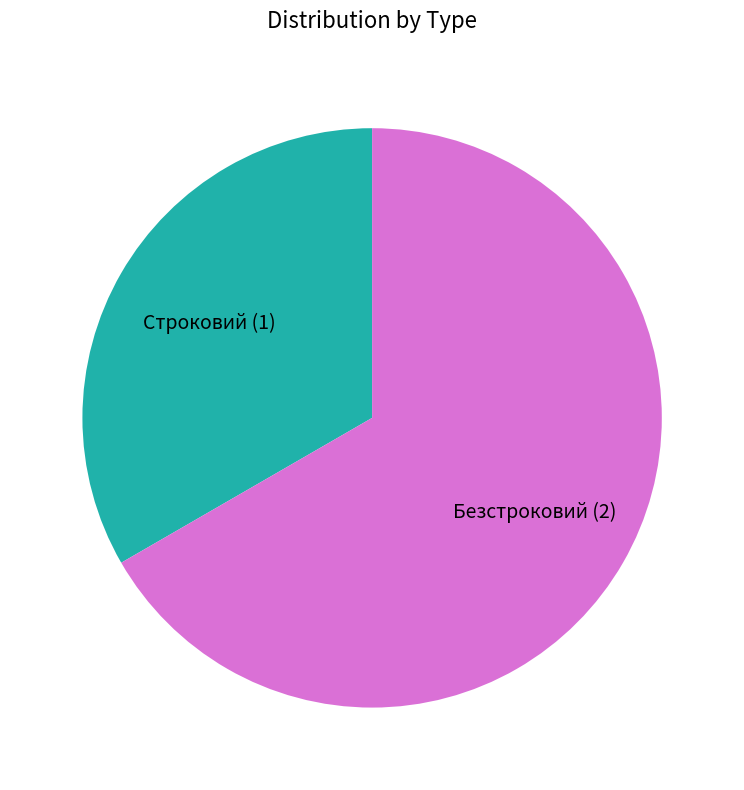

Which slice represents more than half of the pie?

Безстроковий